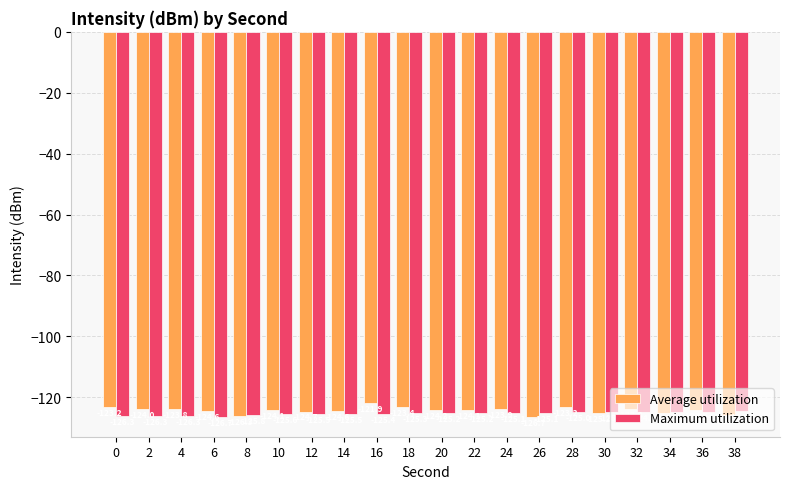

What are all the series names shown in the legend?

Average utilization, Maximum utilization